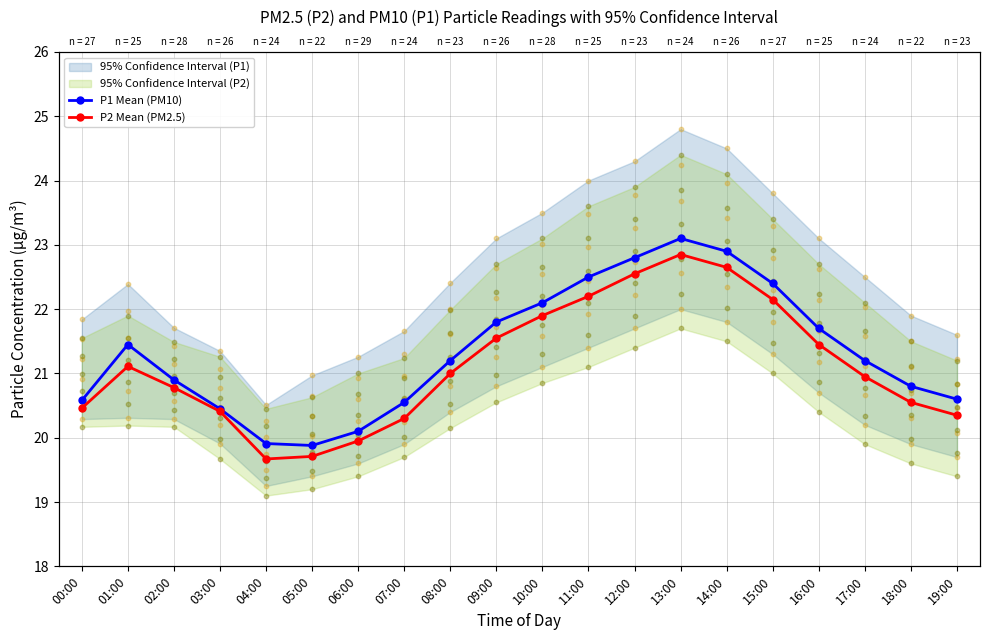

Which series reaches the minimum Y coordinate?

P2 Mean (PM2.5)